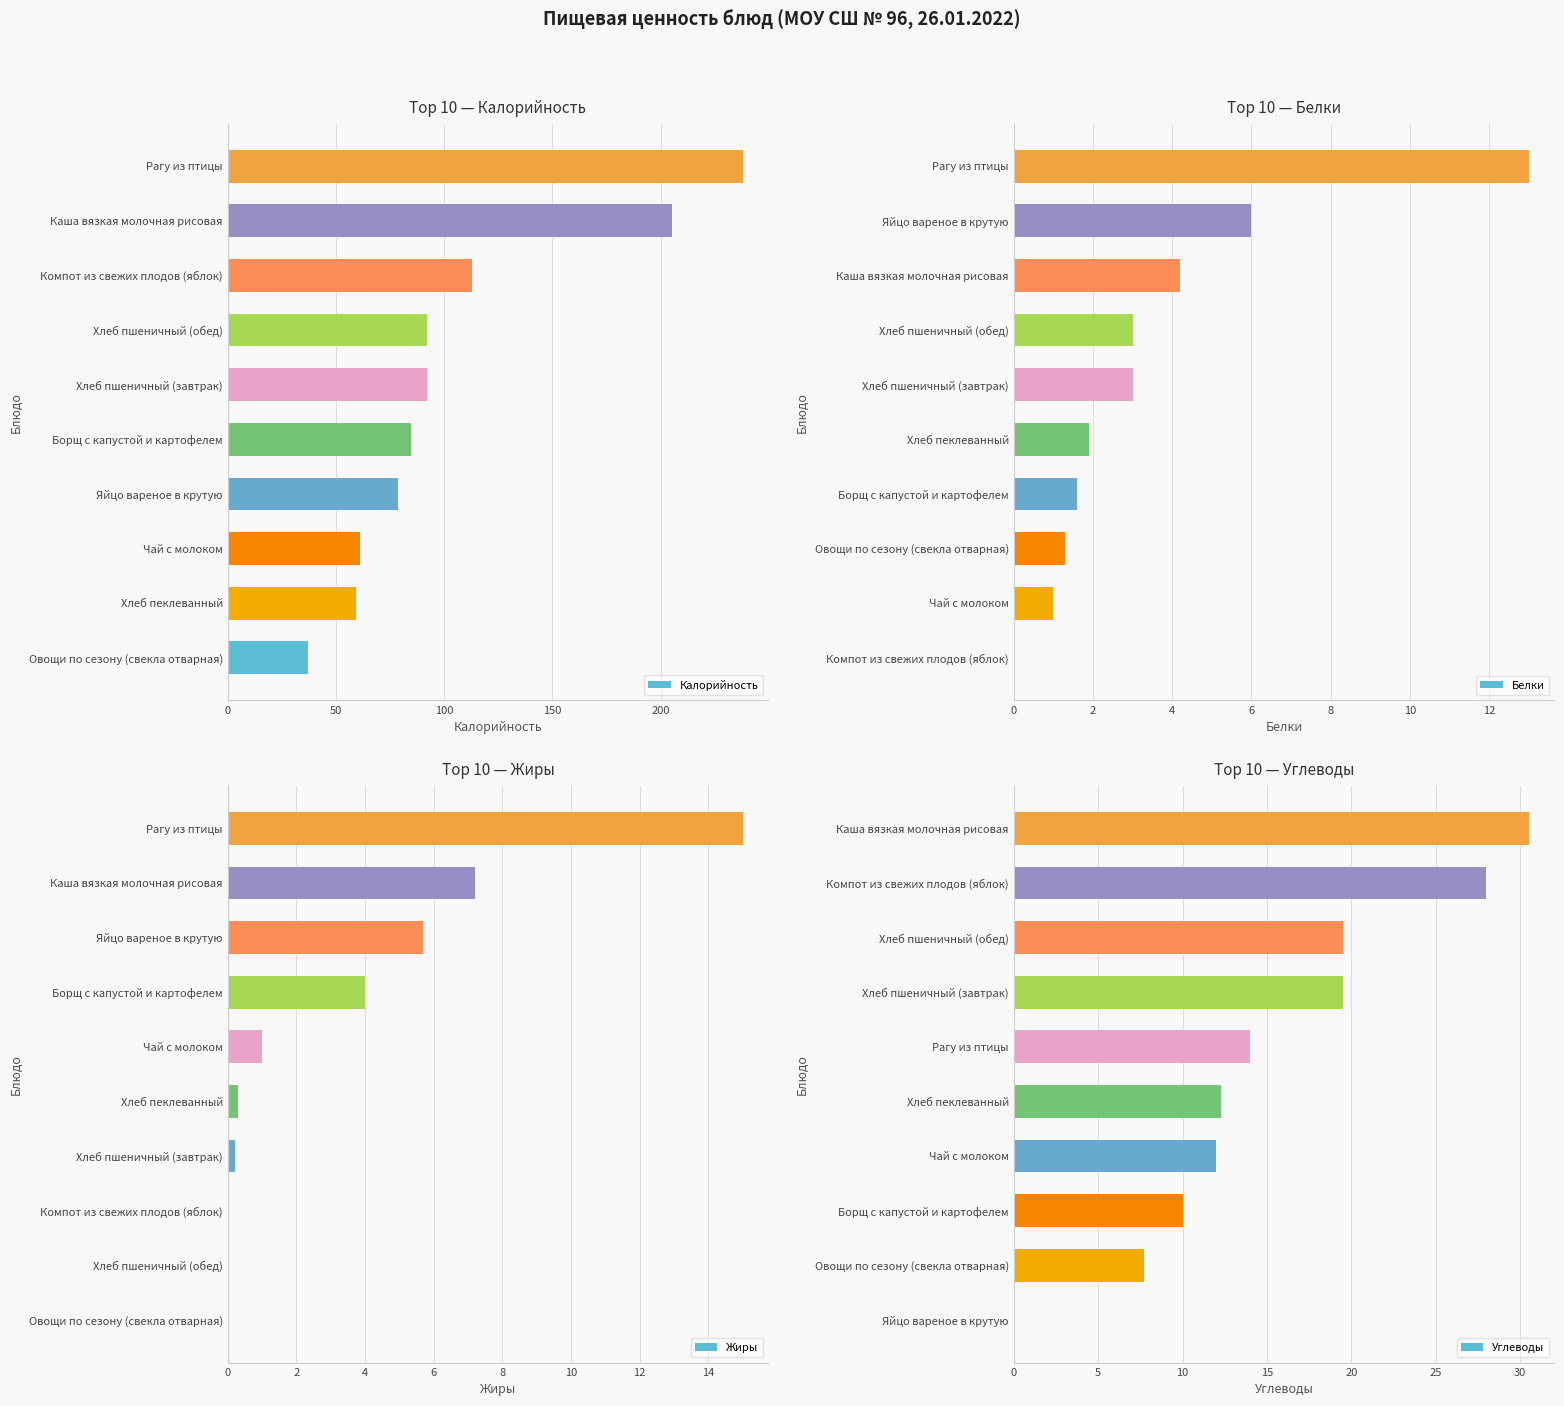

At which label does Белки reach its peak?

Рагу из птицы